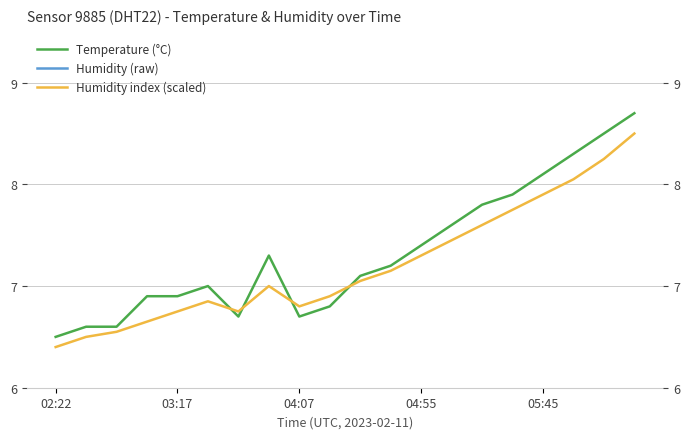

Which series has the largest range (max minus min)?

Temperature (°C)